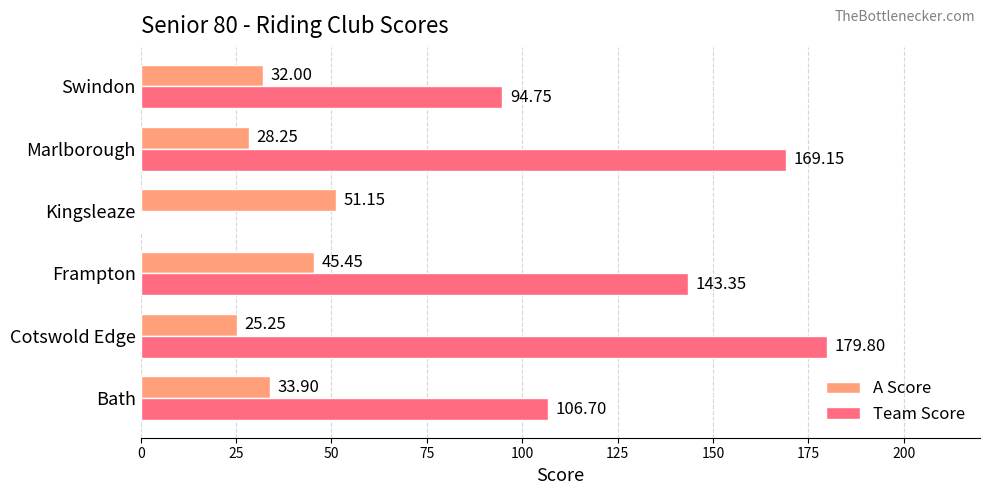

What is the sum of all A Score values?

216.0